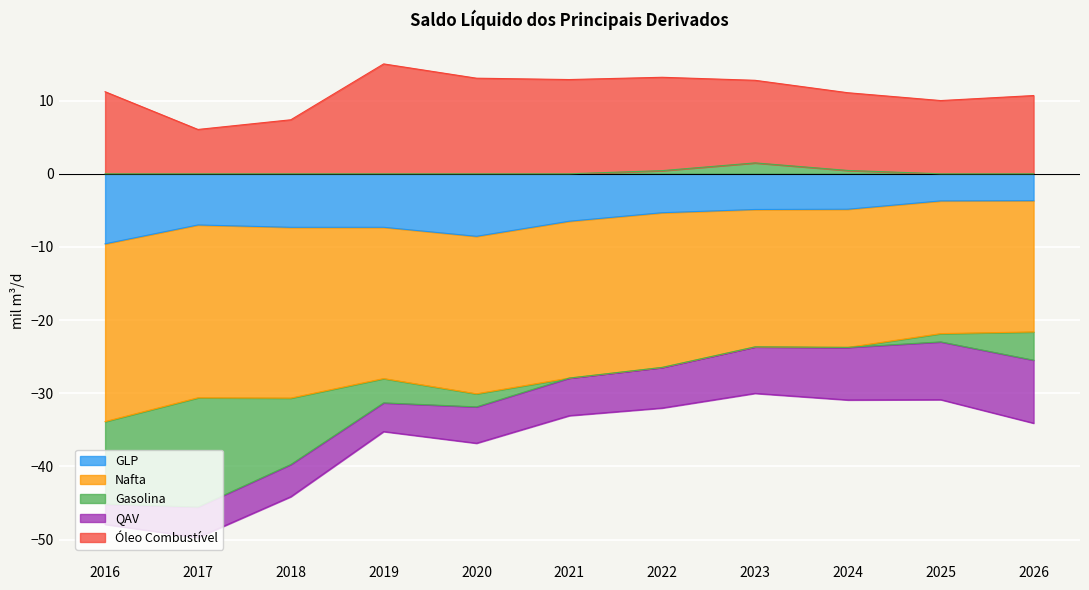

The Gasolina series shows 0.2 at 2024. True or false?

False